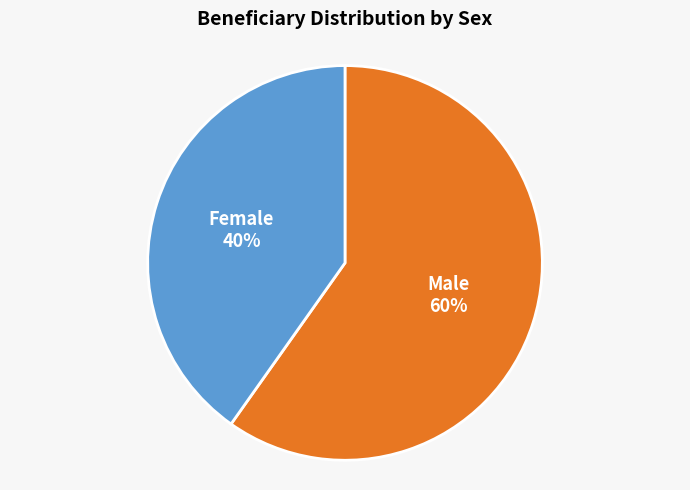

Is there a majority slice in this chart?

Yes